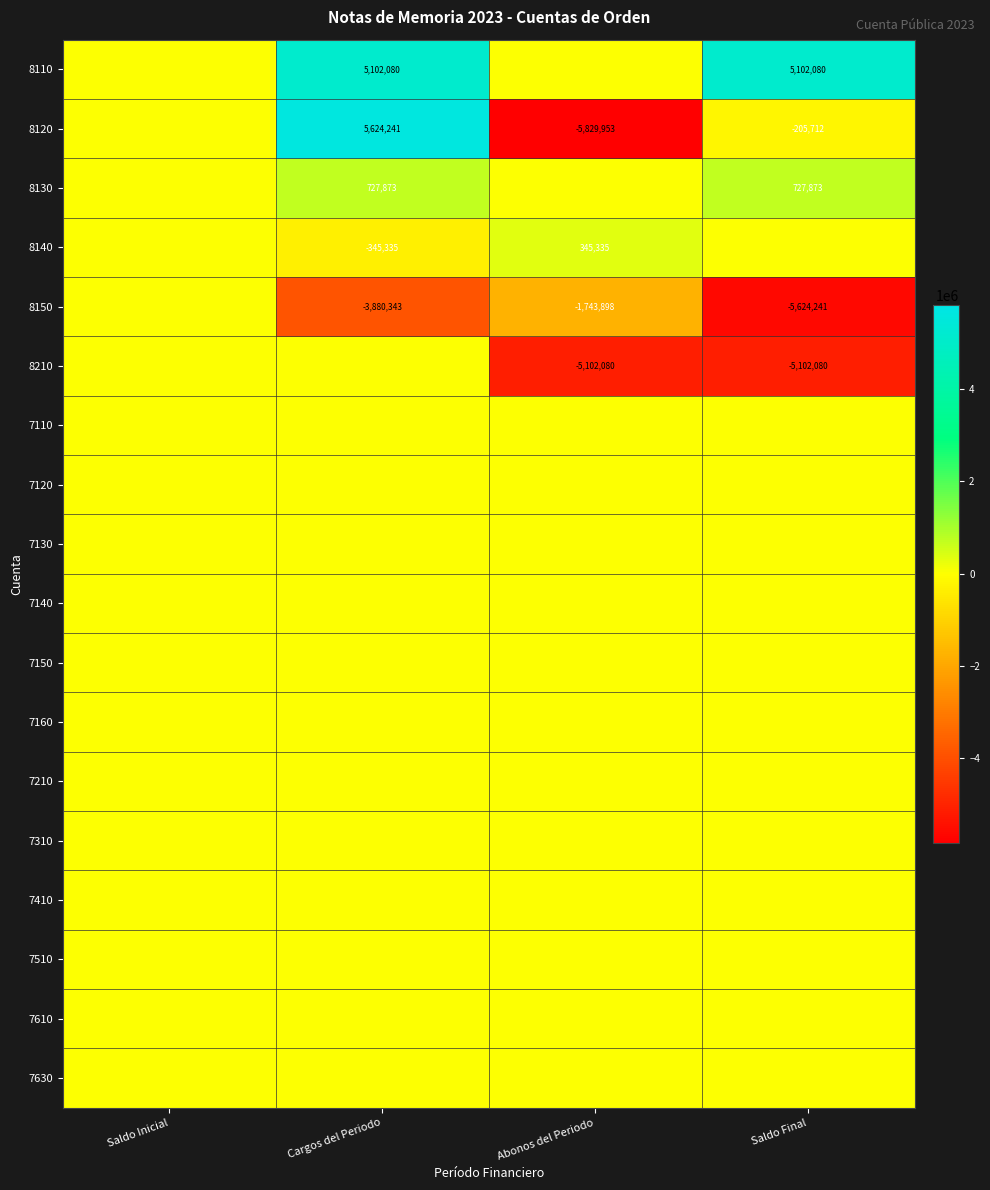

What is the spread (max minus min) of values at Cargos del Periodo?

9504584.4